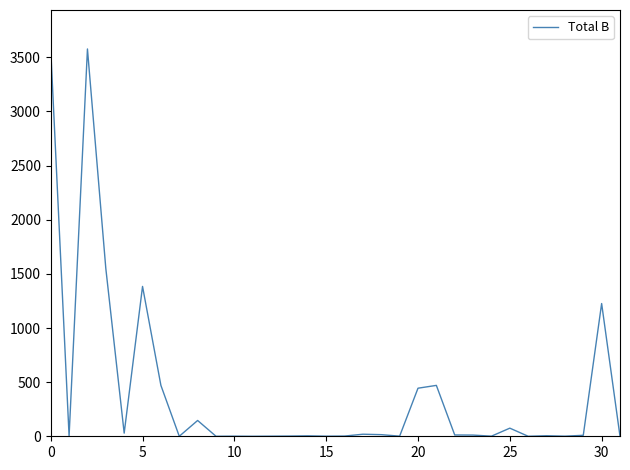

What is the greatest value displayed?

3579